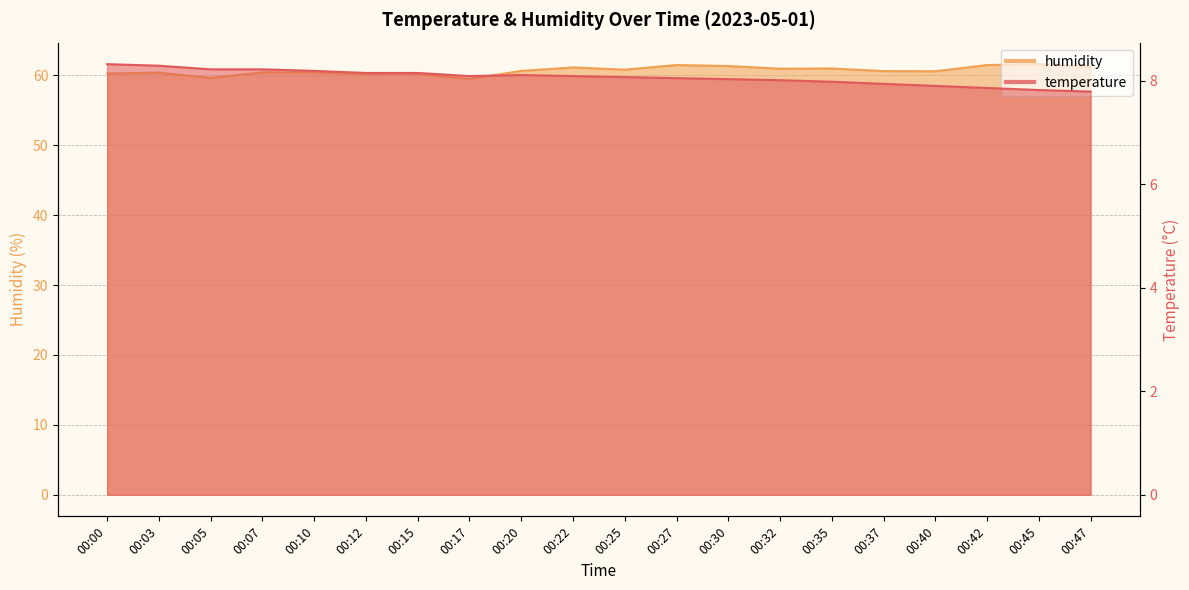

Reading left to right, extract all data points from this chart.

temperature: 8.3	8.3	8.2	8.2	8.2	8.2	8.2	8.1	8.1	8.1	8.1	8.1	8.0	8.0	8.0	7.9	7.9	7.9	7.8	7.8
humidity: 60.2	60.4	59.6	60.4	60.4	60.2	60.2	59.5	60.6	61.1	60.8	61.5	61.3	60.9	61.0	60.6	60.6	61.5	61.6	61.2